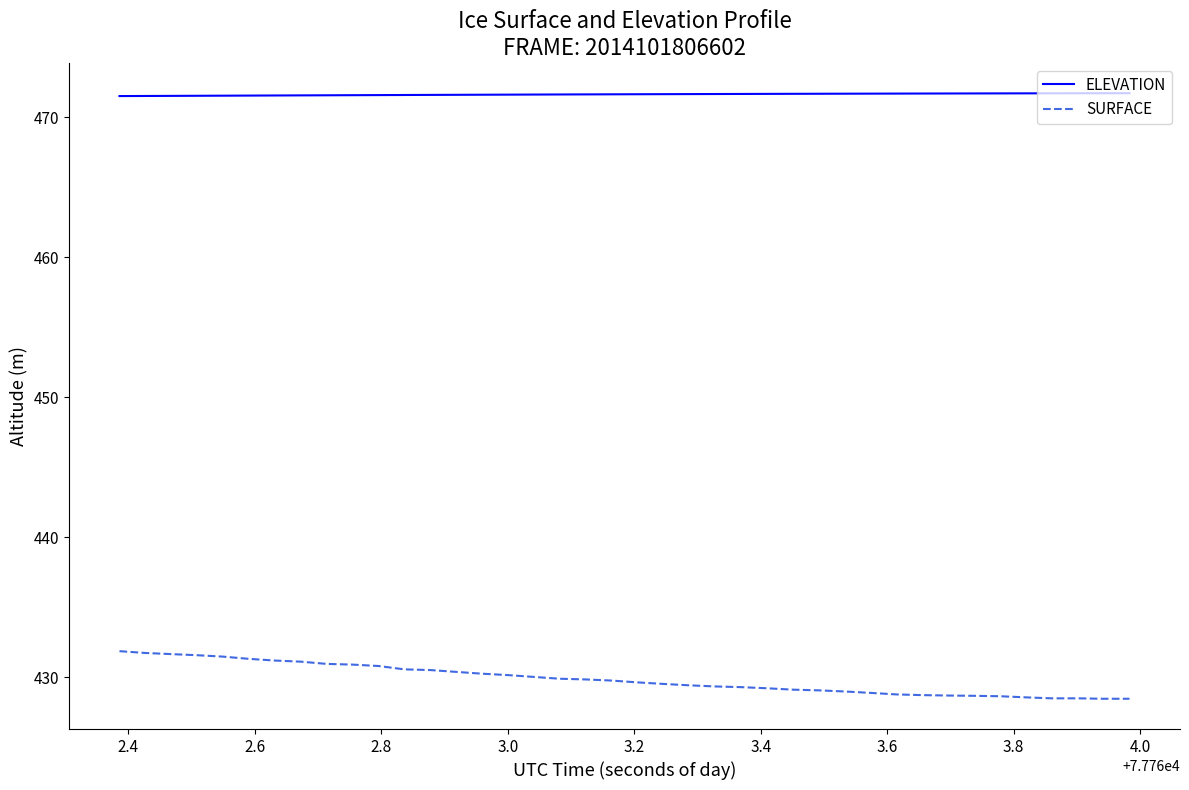

What is the minimum value shown in the chart?

428.5